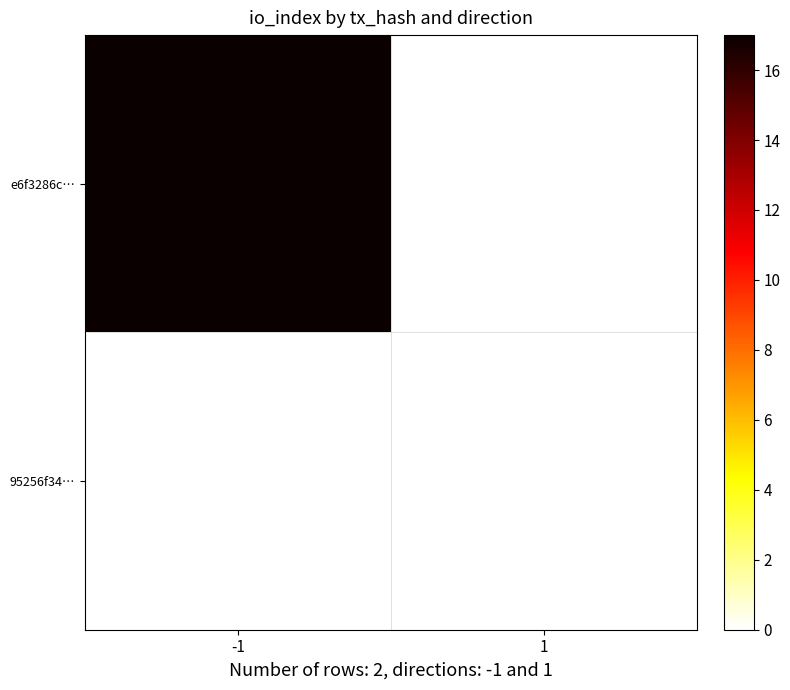

Which series has the largest range (max minus min)?

e6f3286c…